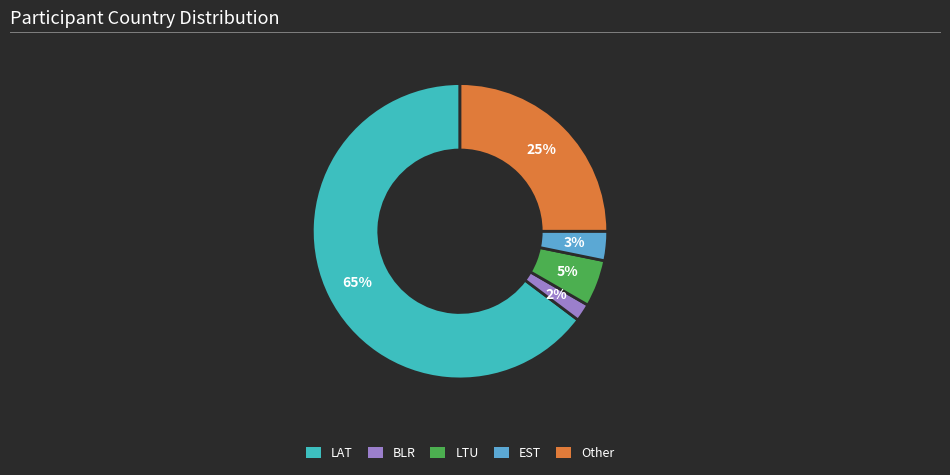

The EST slice represents 3% of the pie. True or false?

True